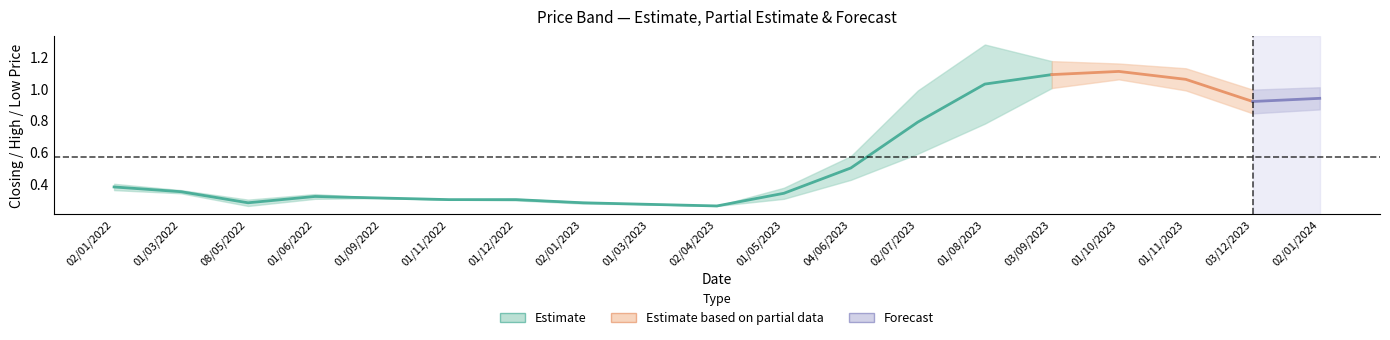

Count the number of data series in this chart.

3